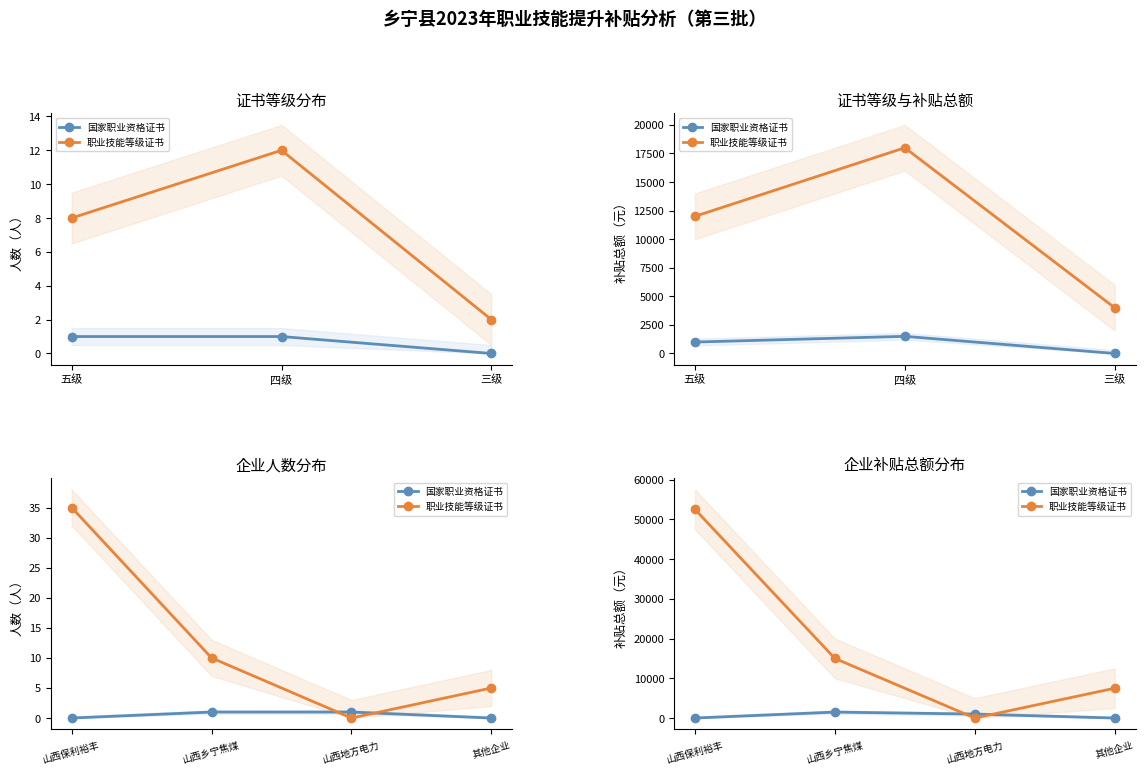

How many times do 职业技能等级证书 and 国家职业资格证书 cross each other?

2